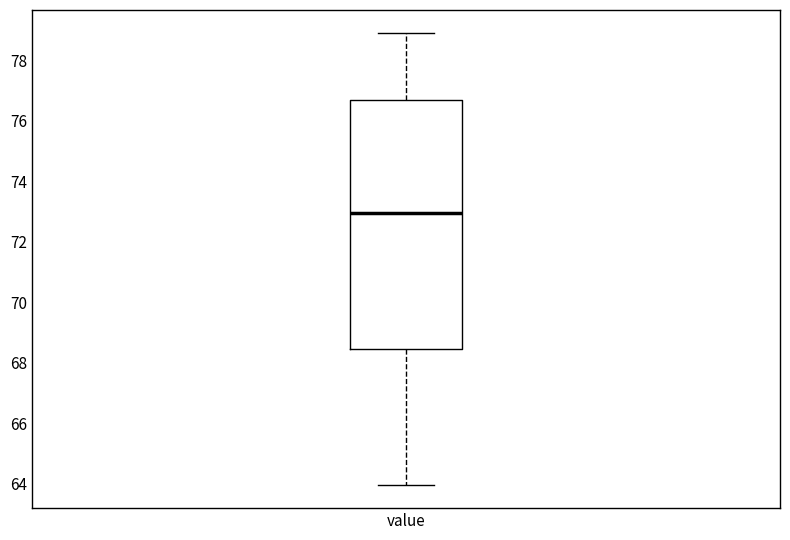

Transcribe this box plot: give where the median line is, the range the box spans, and where the two whiskers end, as read against the y-axis. The values are not printed on the chart, so give them approximately, as read against the axis.

median 73.0, box 68.4 to 76.8, whiskers 64.0 to 79.0